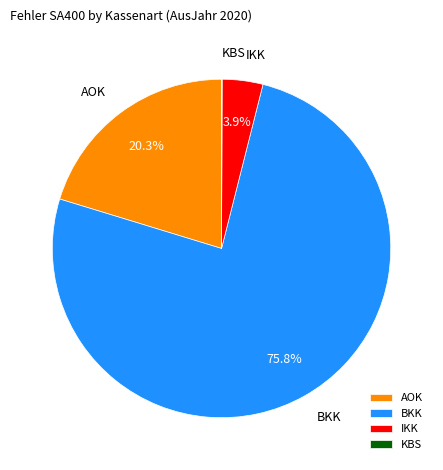

Between AOK and IKK, which is larger?

AOK